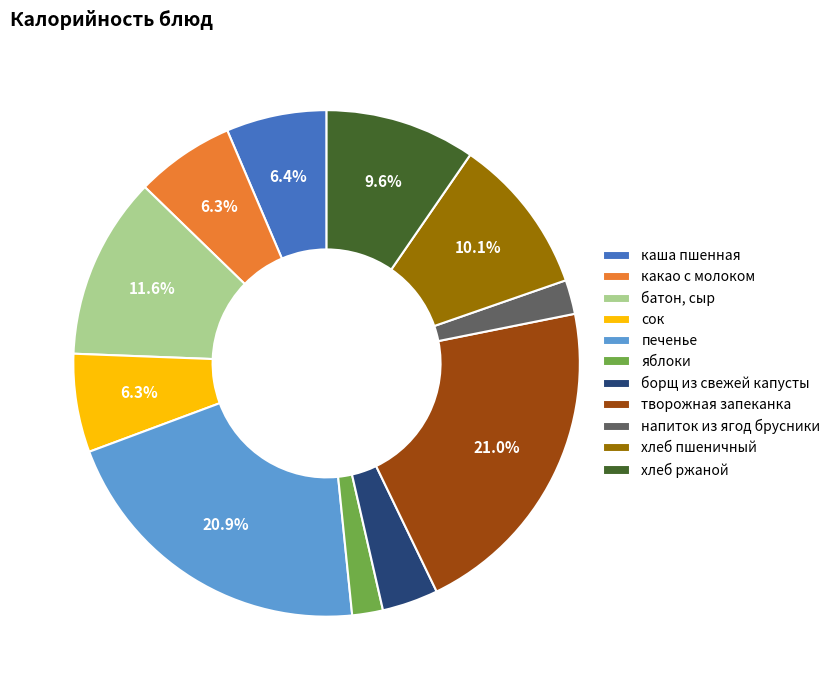

The батон, сыр slice represents 12% of the pie. True or false?

True